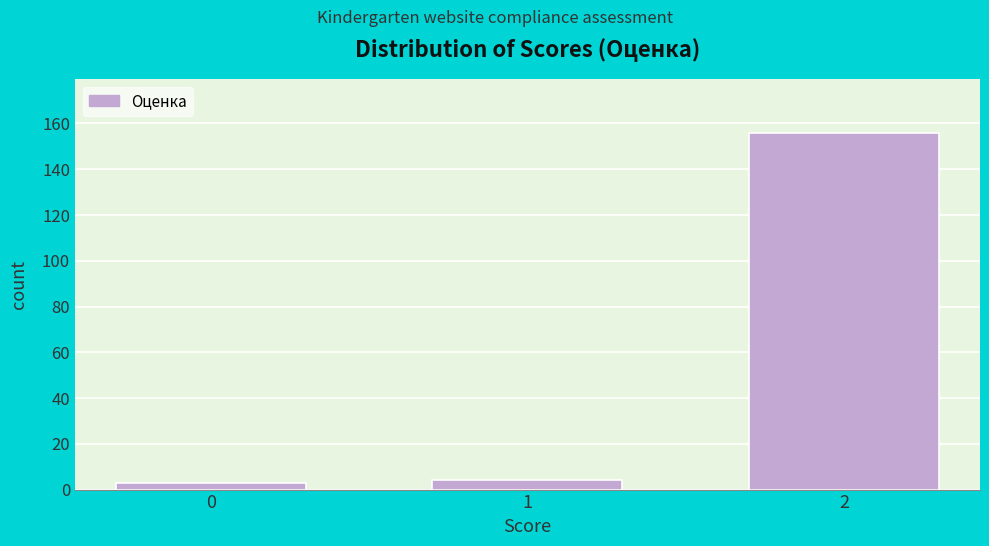

Reading left to right, extract all data points from this chart.

3	4	156